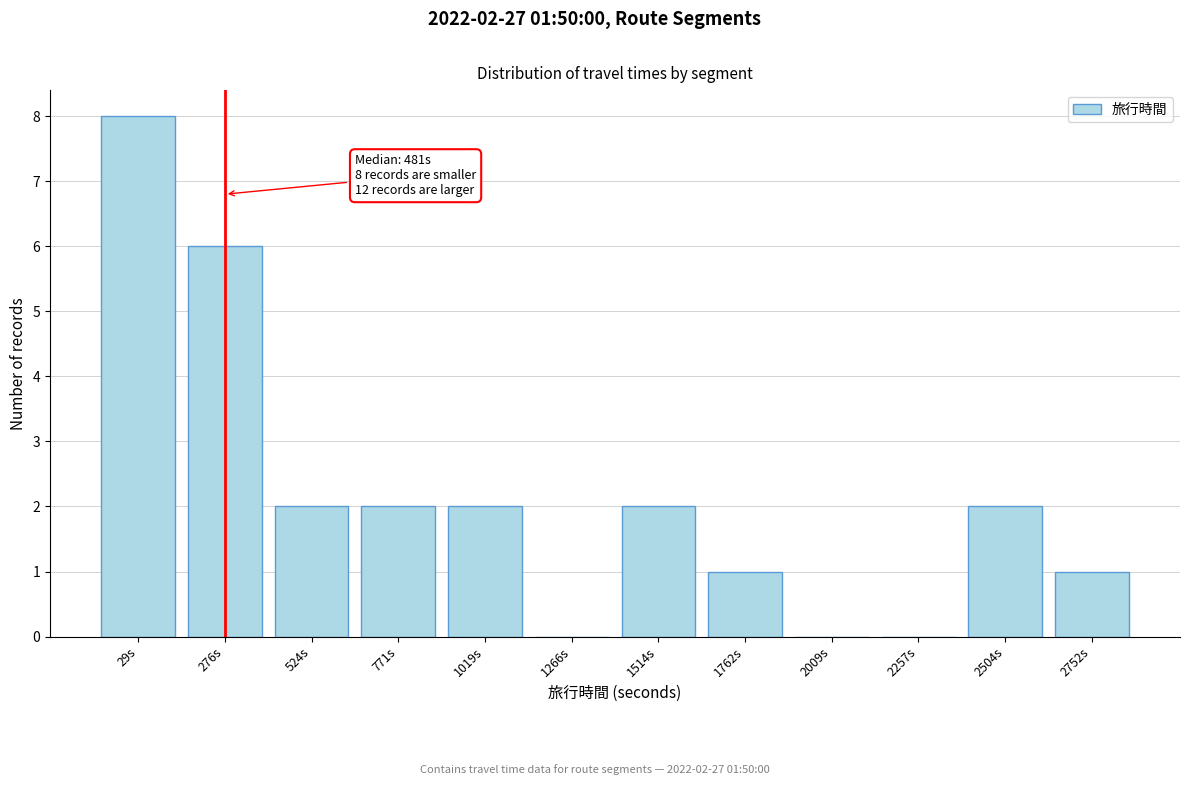

Reading right to left, what are all the values shown in this chart?

2752s=1	2504s=2	2257s=0	2009s=0	1762s=1	1514s=2	1266s=0	1019s=2	771s=2	524s=2	276s=6	29s=8